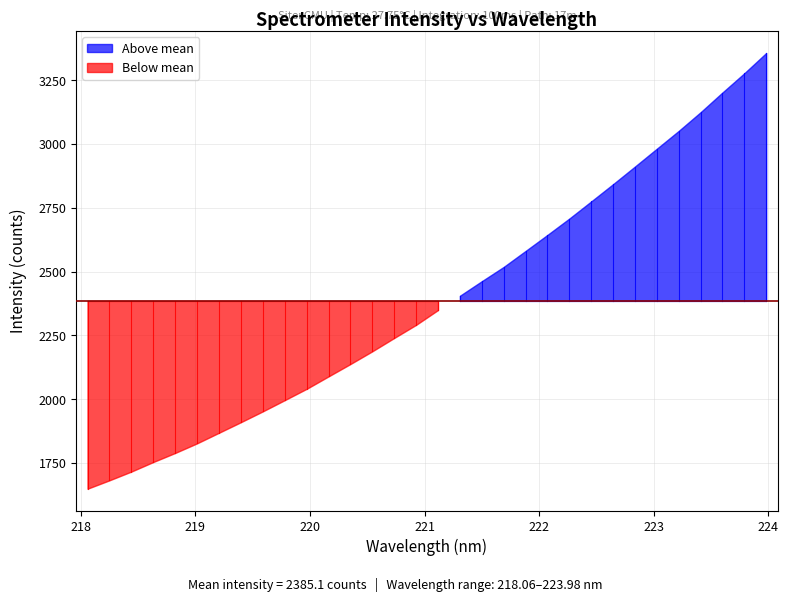

The chart shows a value of 3124.6 at 223.408. True or false?

True